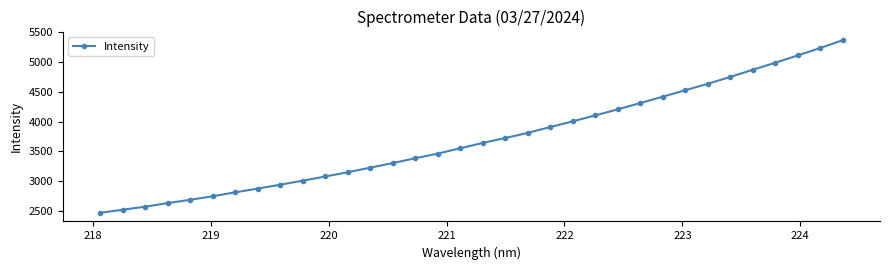

What is the difference between the second highest and second lowest values?

2701.1